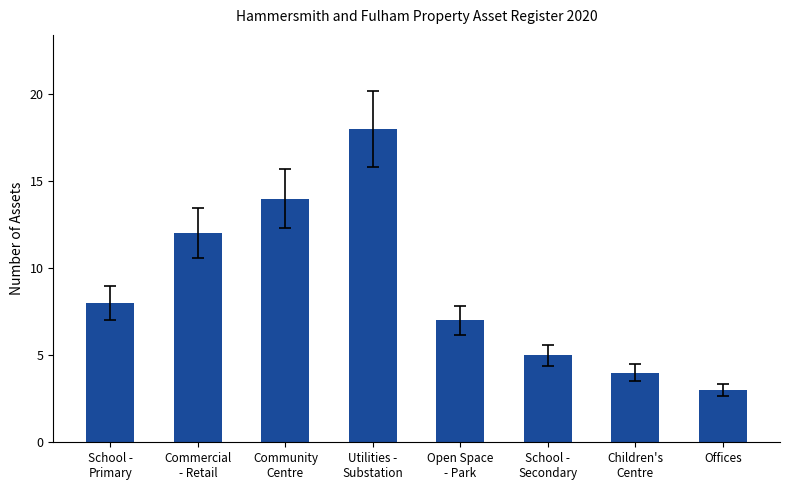

Reading left to right, what are all the values shown in this chart?

School -
Primary=8	Commercial
- Retail=12	Community
Centre=14	Utilities -
Substation=18	Open Space
- Park=7	School -
Secondary=5	Children's
Centre=4	Offices=3